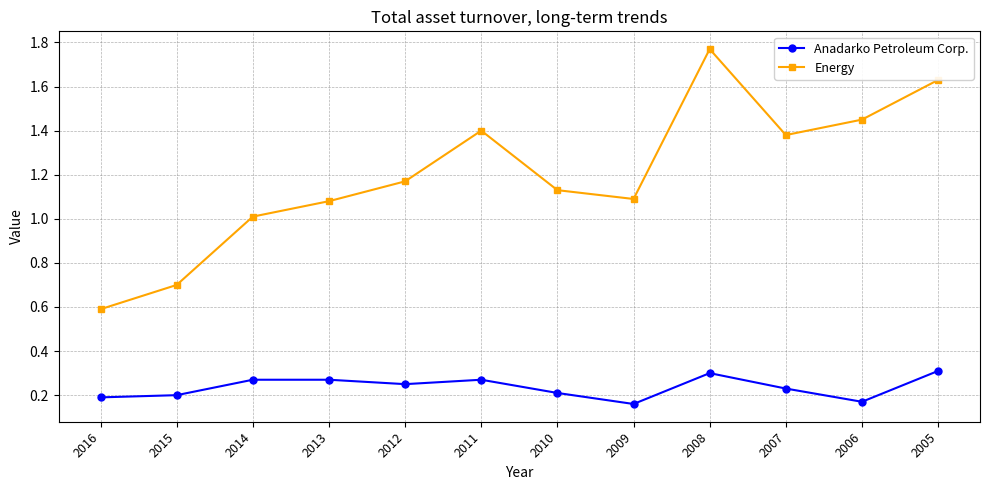

List the series in order of their peak value, highest first.

Energy, Anadarko Petroleum Corp.